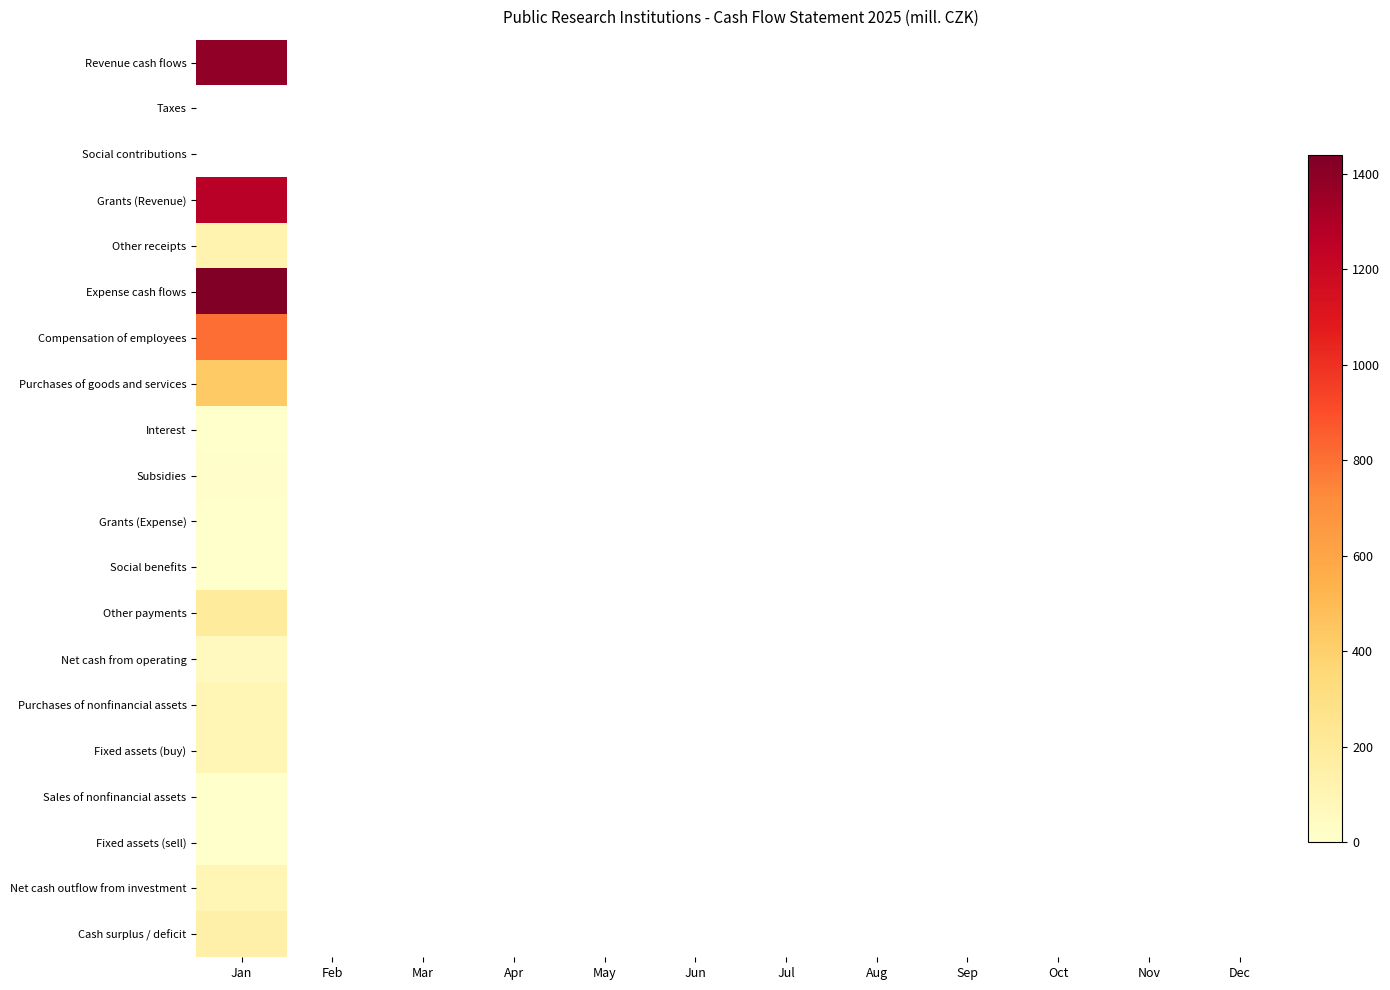

Count the number of data series in this chart.

20